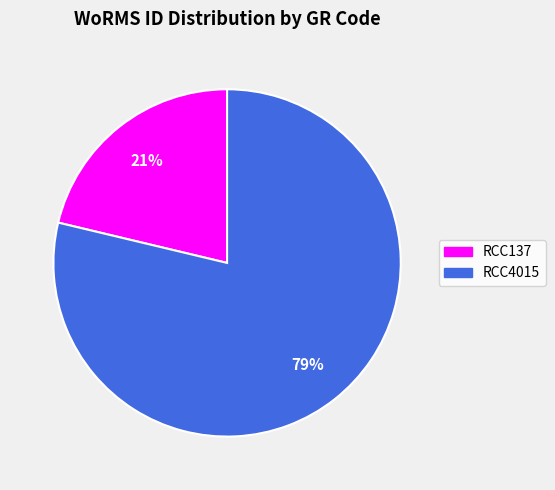

Rank the categories by value from highest to lowest.

RCC4015, RCC137